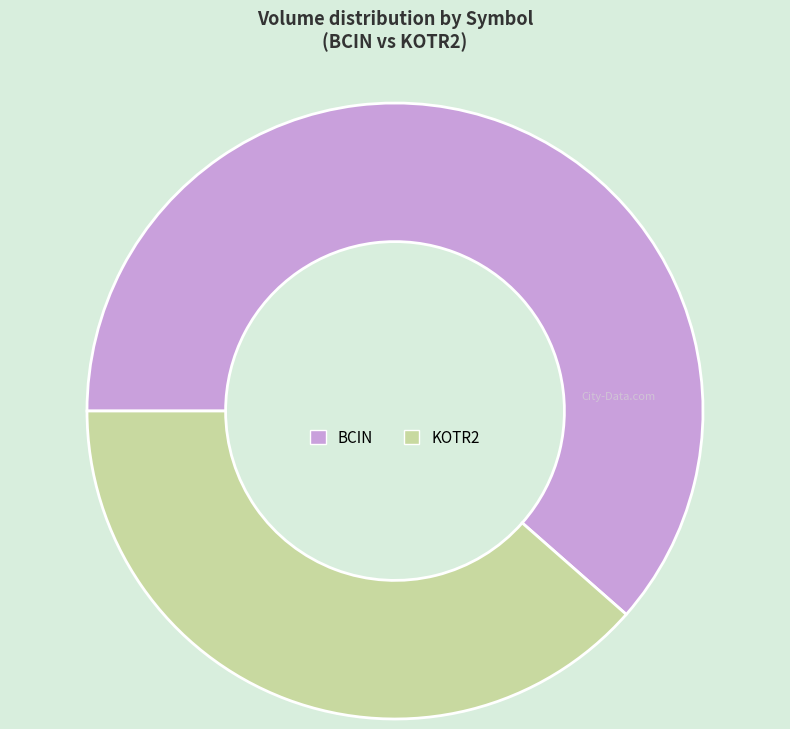

Which category has the smallest portion of the pie?

KOTR2